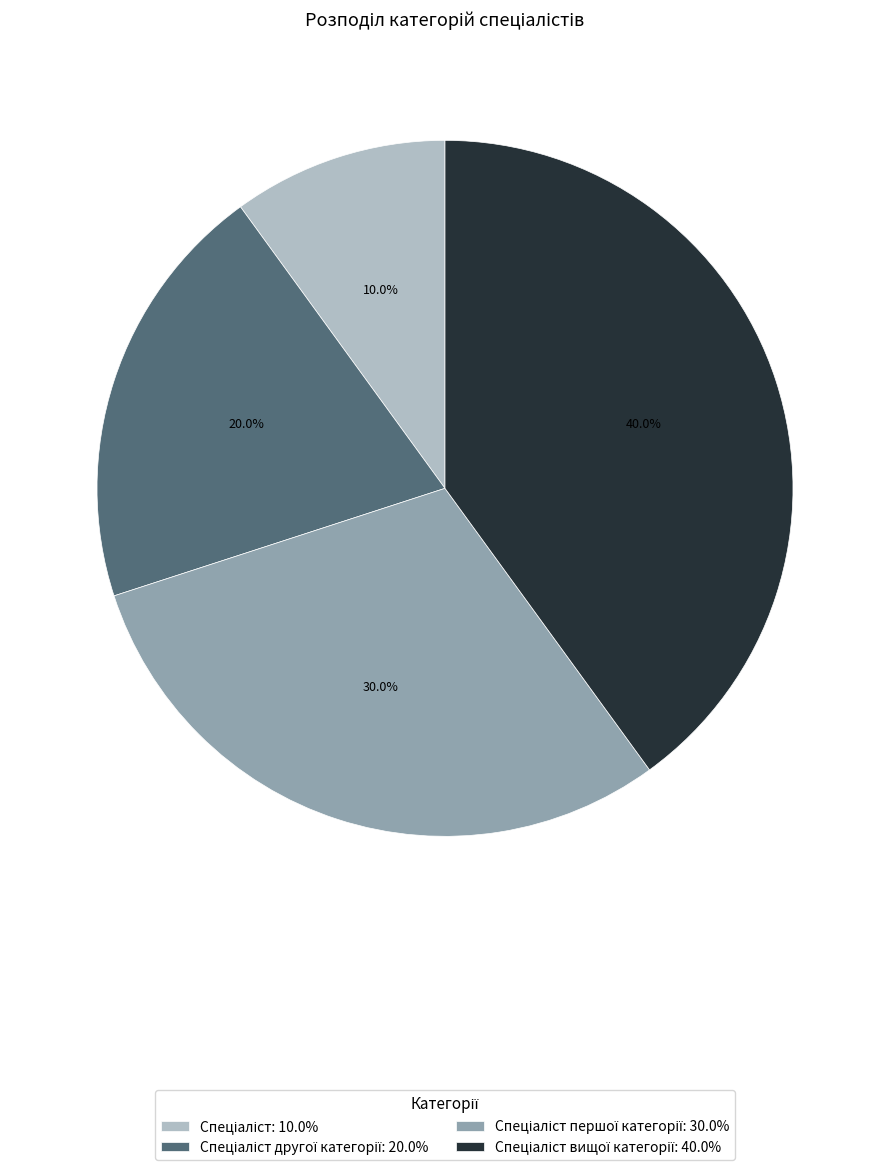

Is there any slice that represents more than half of the pie?

No